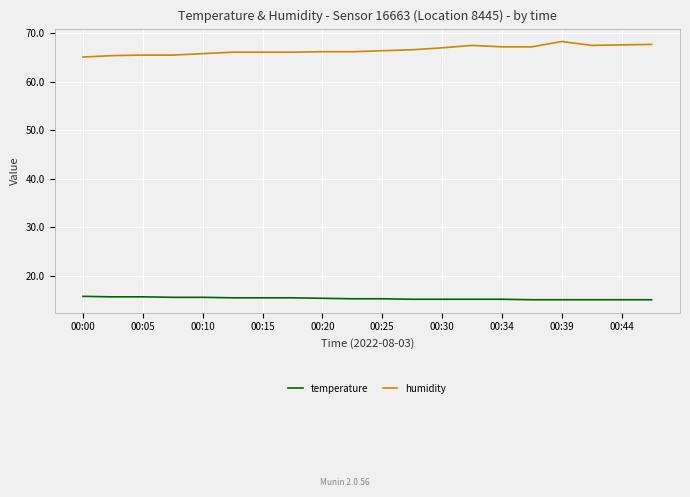

What is the minimum value shown in the chart?

15.1